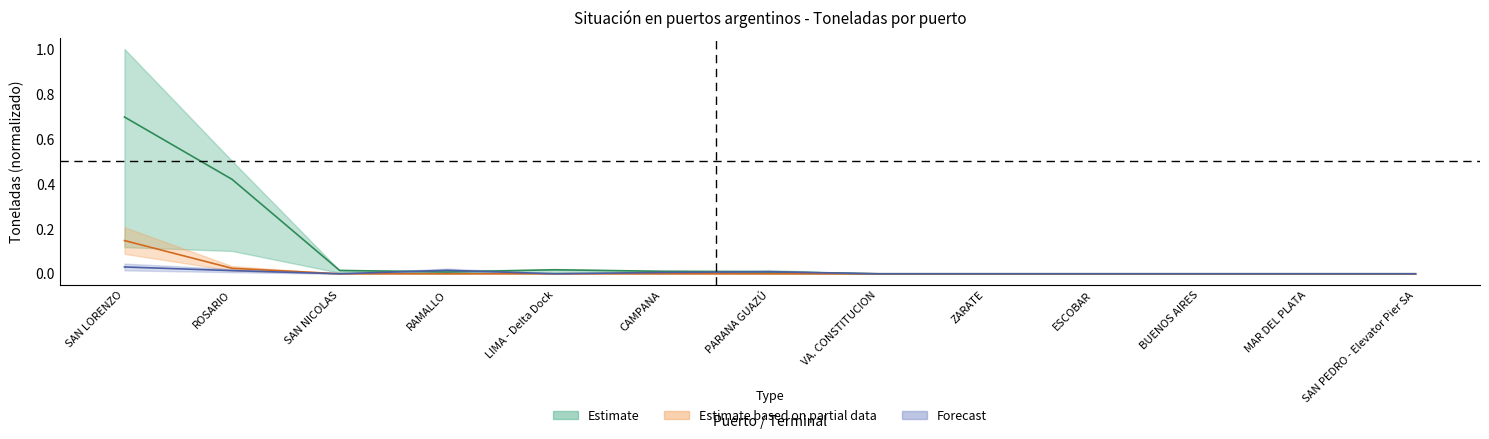

True or false: PROD O ORIGEN has a value of 0.1 at MAR DEL PLATA.

False